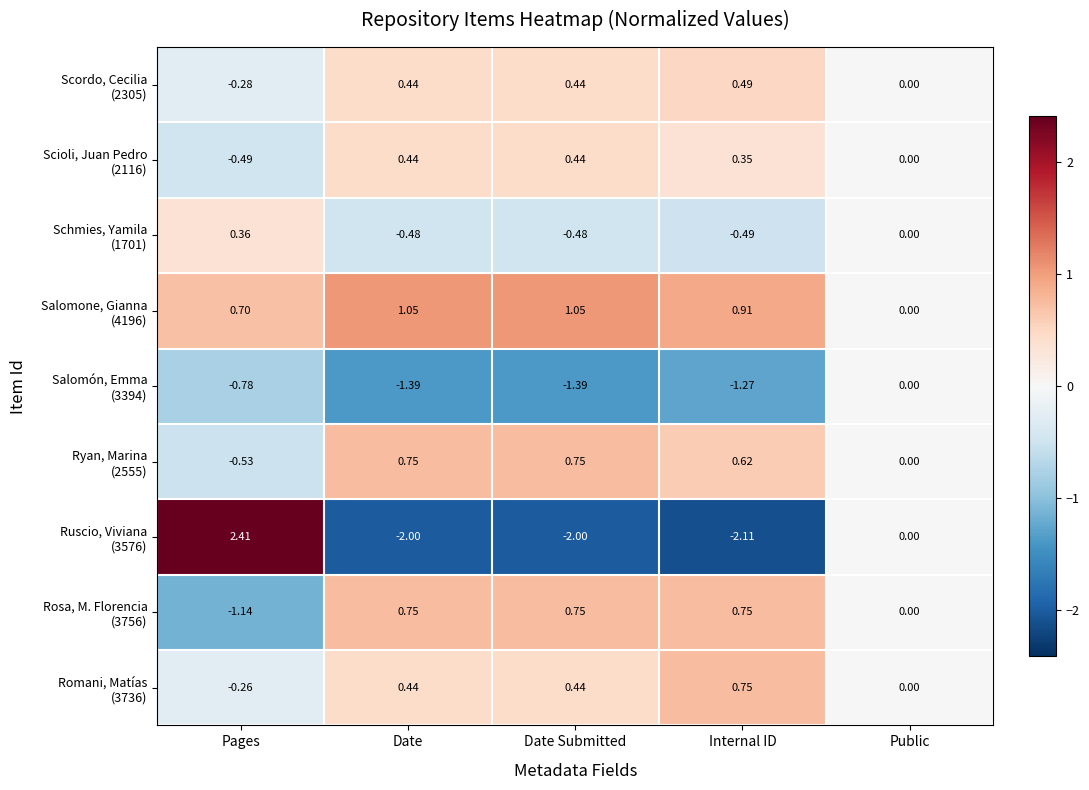

How many data points does each series have?

5